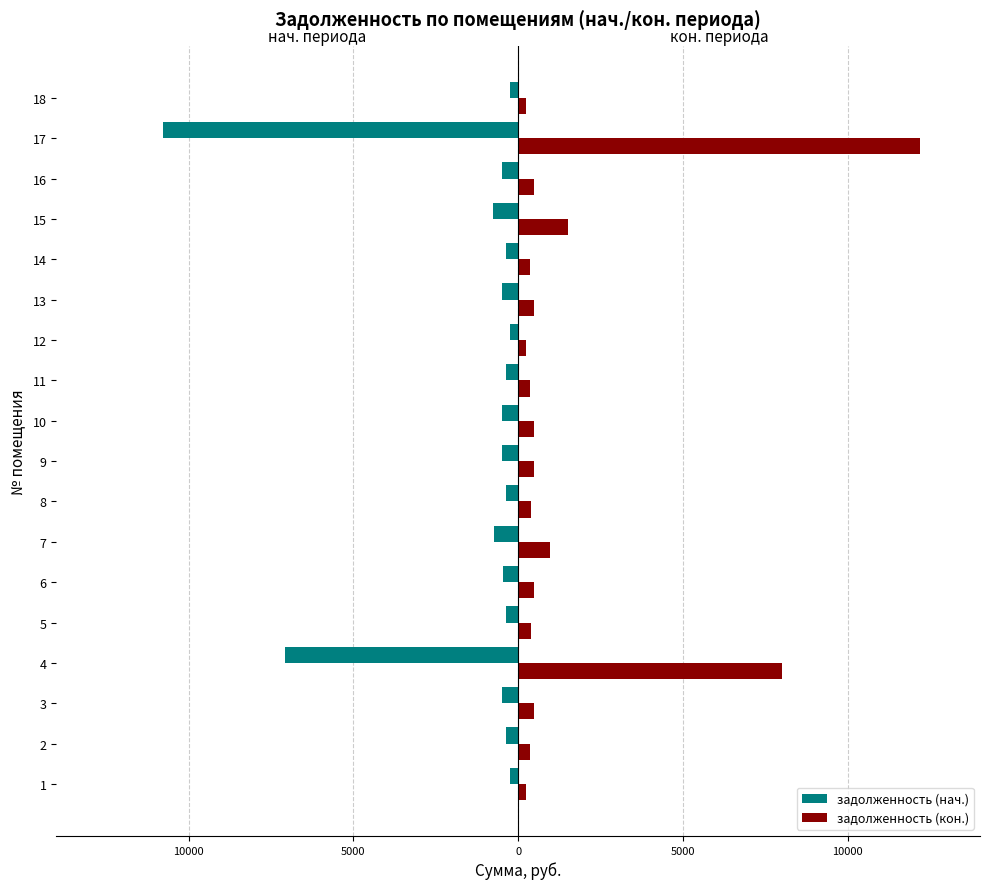

What are all the series names shown in the legend?

задолженность (нач.), задолженность (кон.)